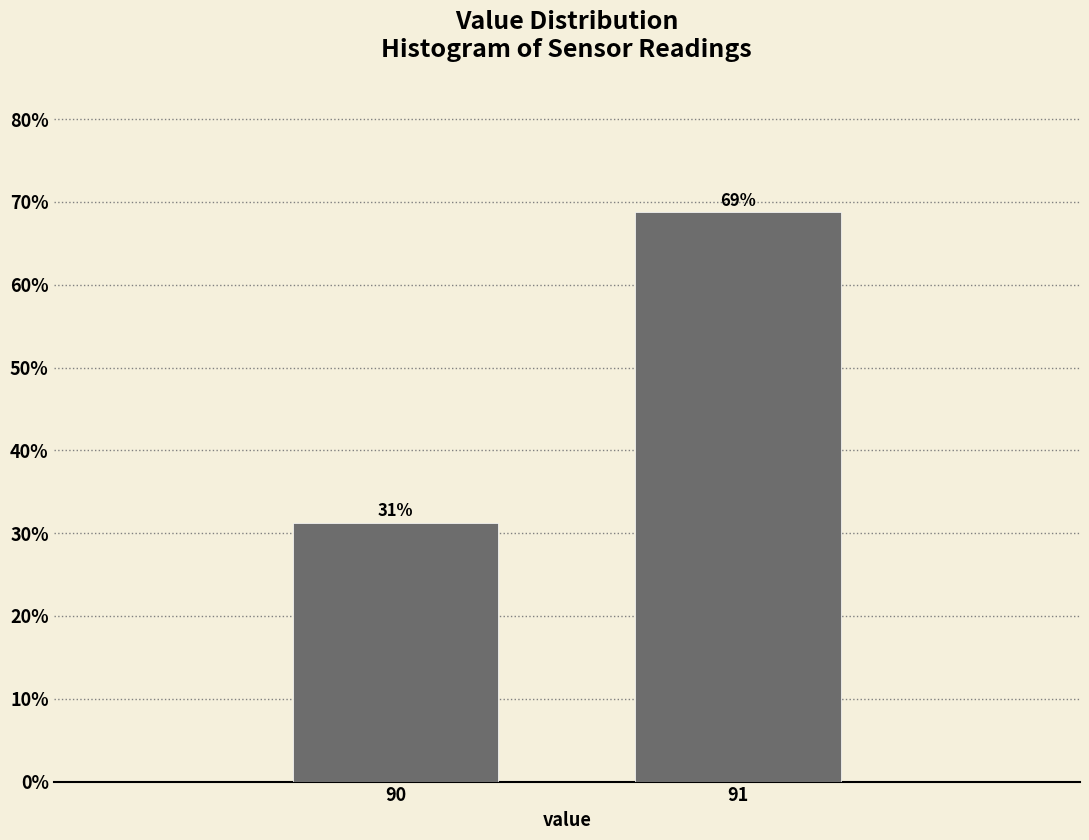

What is the sum of the values at 90 and 91?

100.0